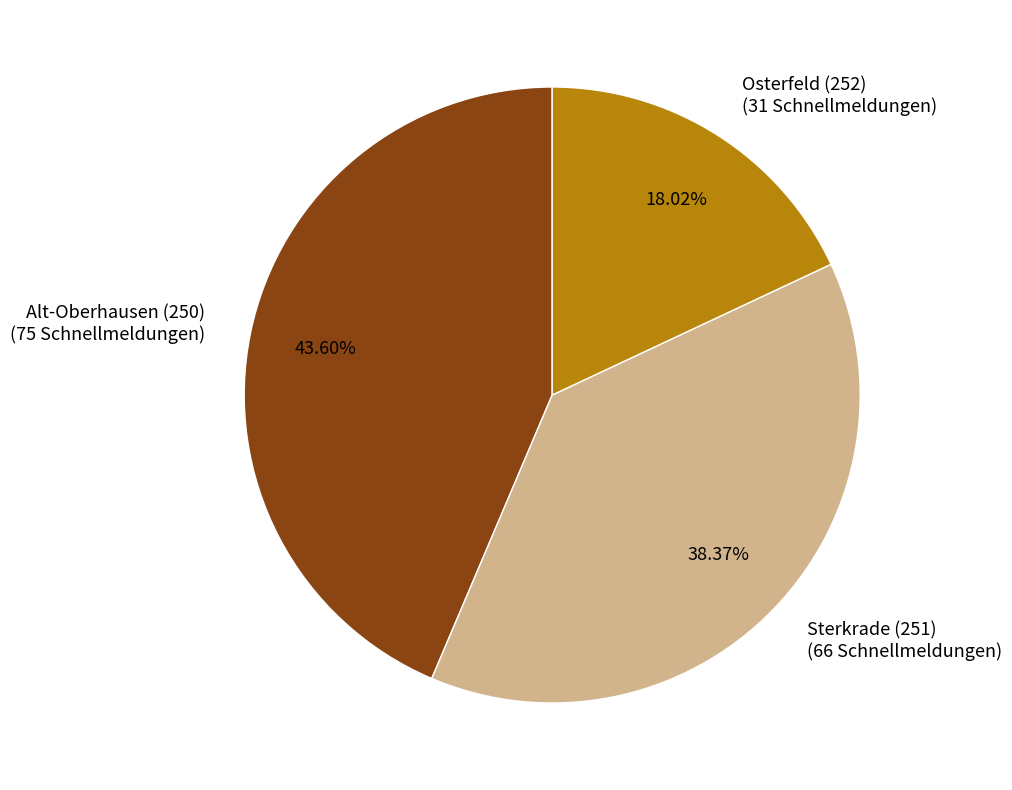

What is the largest slice in the pie chart?

Alt-Oberhausen (250)